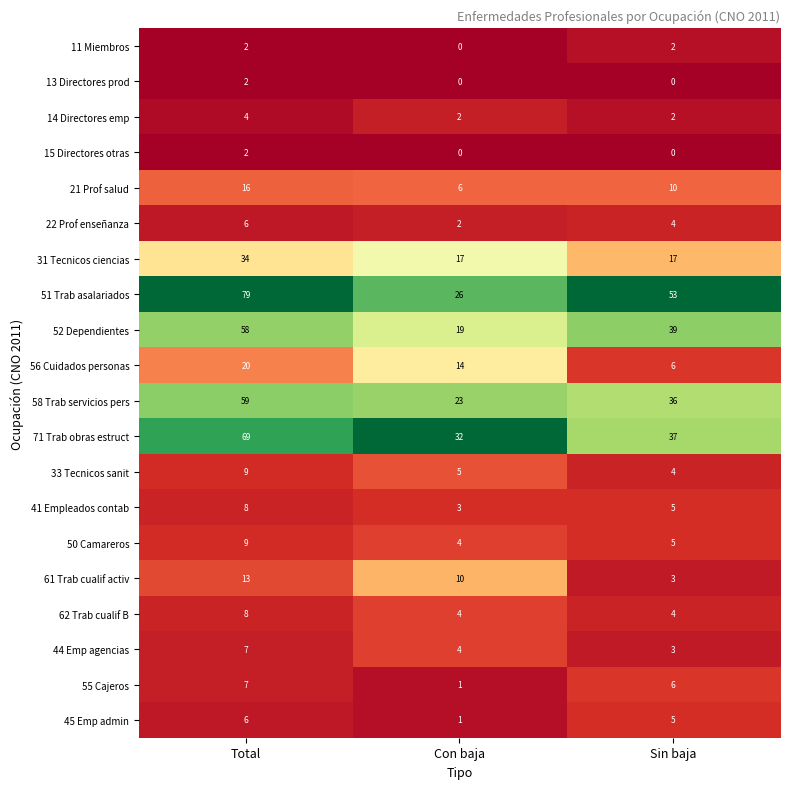

List the labels in order of 56 Cuidados personas value, largest first.

Total, Con baja, Sin baja